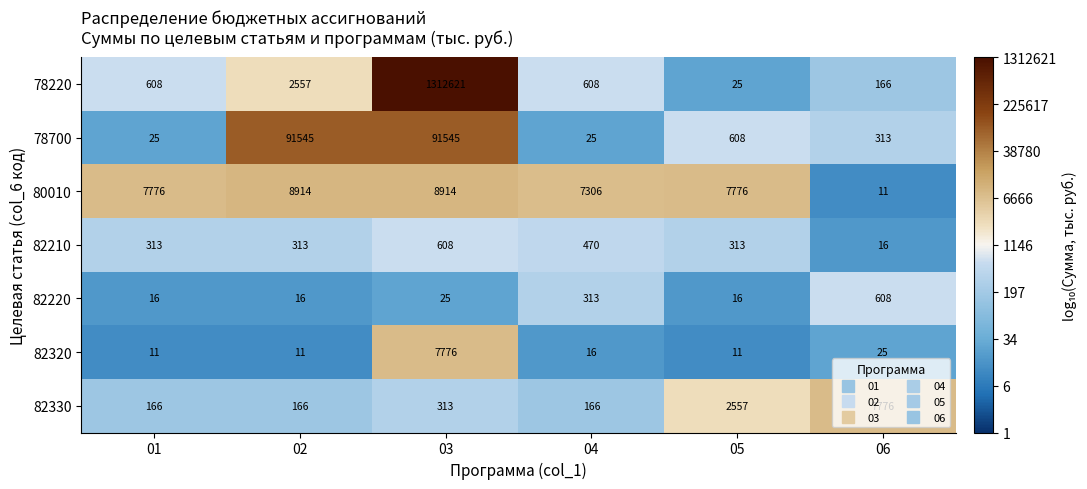

What is the lowest value of the 78220 series?

25